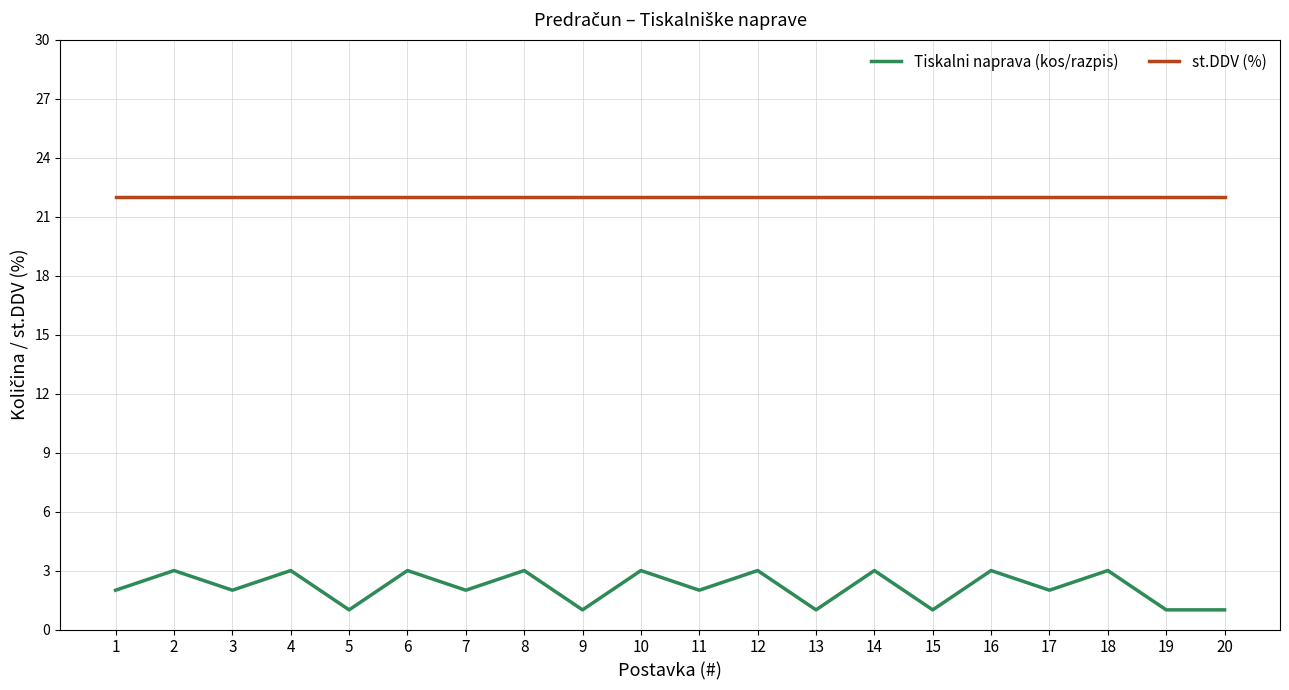

At 20, list the series in order from smallest to largest.

Tiskalni naprava (kos/razpis), st.DDV (%)